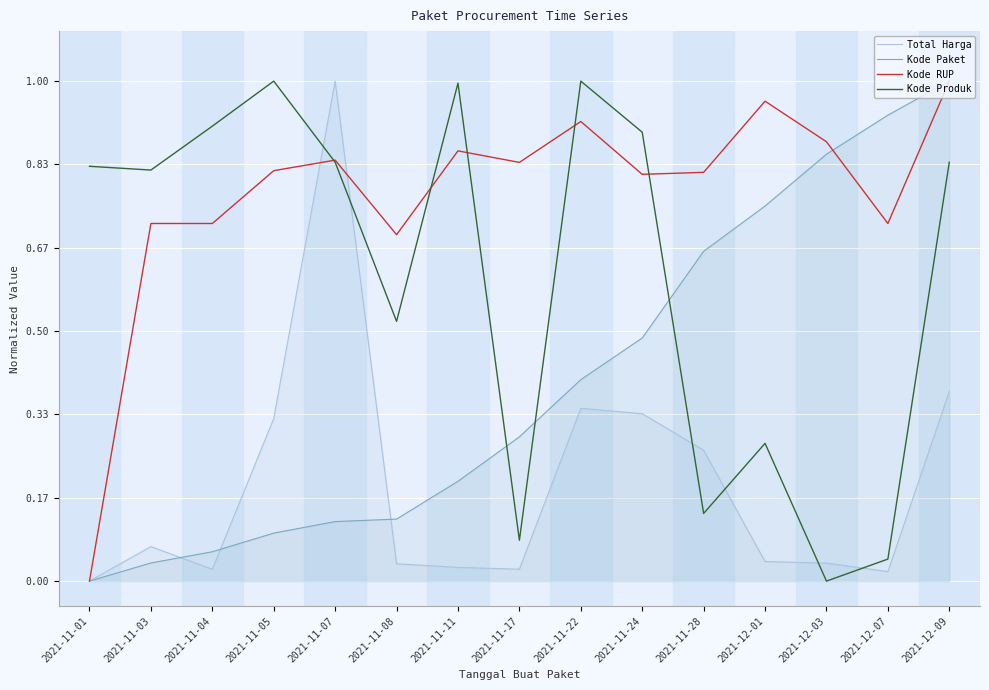

Reading left to right, what are all the values shown in this chart?

Total Harga: 0.0	0.1	0.0	0.3	1.0	0.0	0.0	0.0	0.3	0.3	0.3	0.0	0.0	0.0	0.4
Kode Paket: 0.0	0.0	0.1	0.1	0.1	0.1	0.2	0.3	0.4	0.5	0.7	0.8	0.9	0.9	1.0
Kode RUP: 0.0	0.7	0.7	0.8	0.8	0.7	0.9	0.8	0.9	0.8	0.8	1.0	0.9	0.7	1.0
Kode Produk: 0.8	0.8	0.9	1.0	0.8	0.5	1.0	0.1	1.0	0.9	0.1	0.3	0.0	0.0	0.8